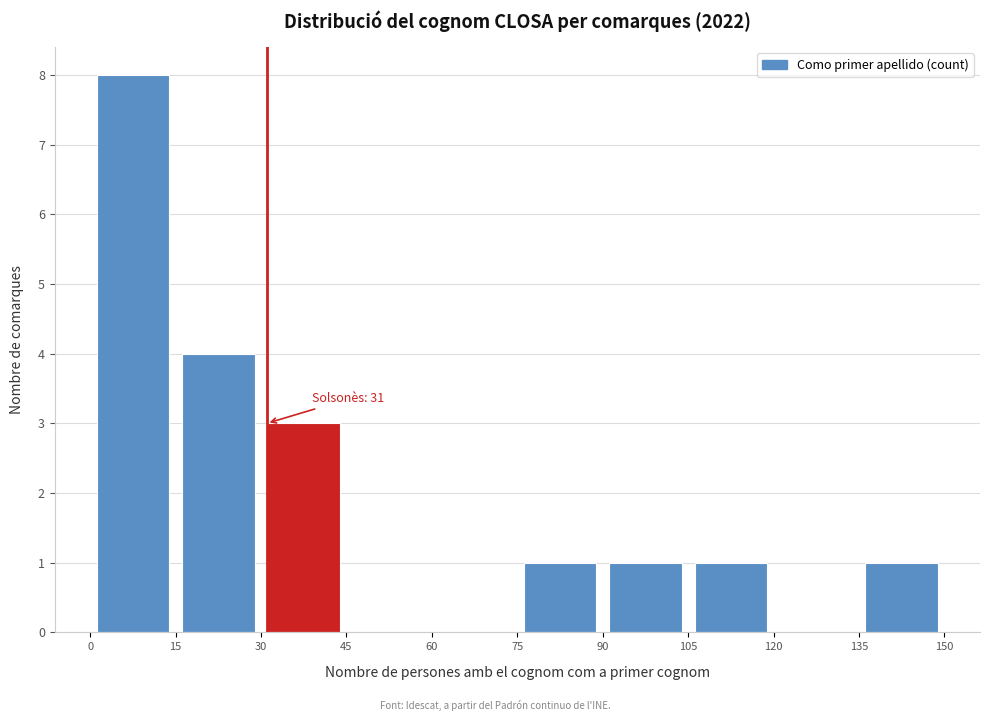

Which range on the x-axis has the tallest bar?

0 to 15